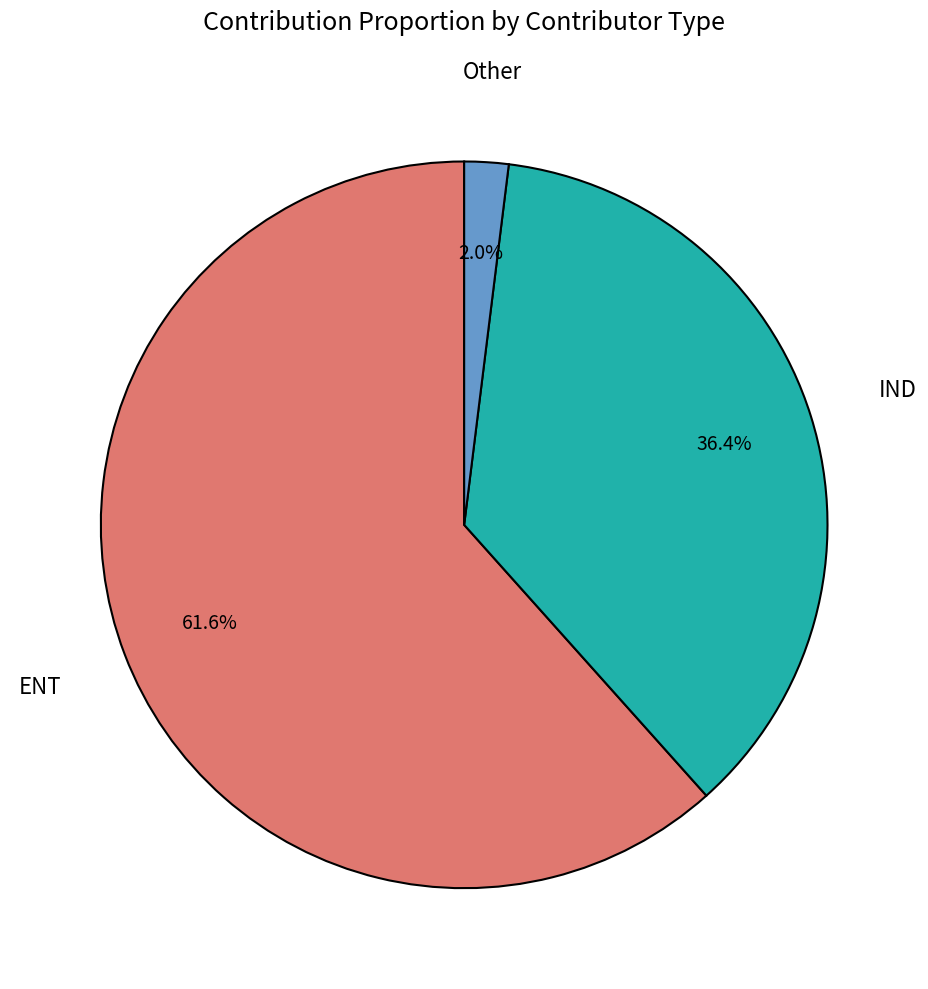

To the nearest percent, what percentage of the pie is Other?

2%